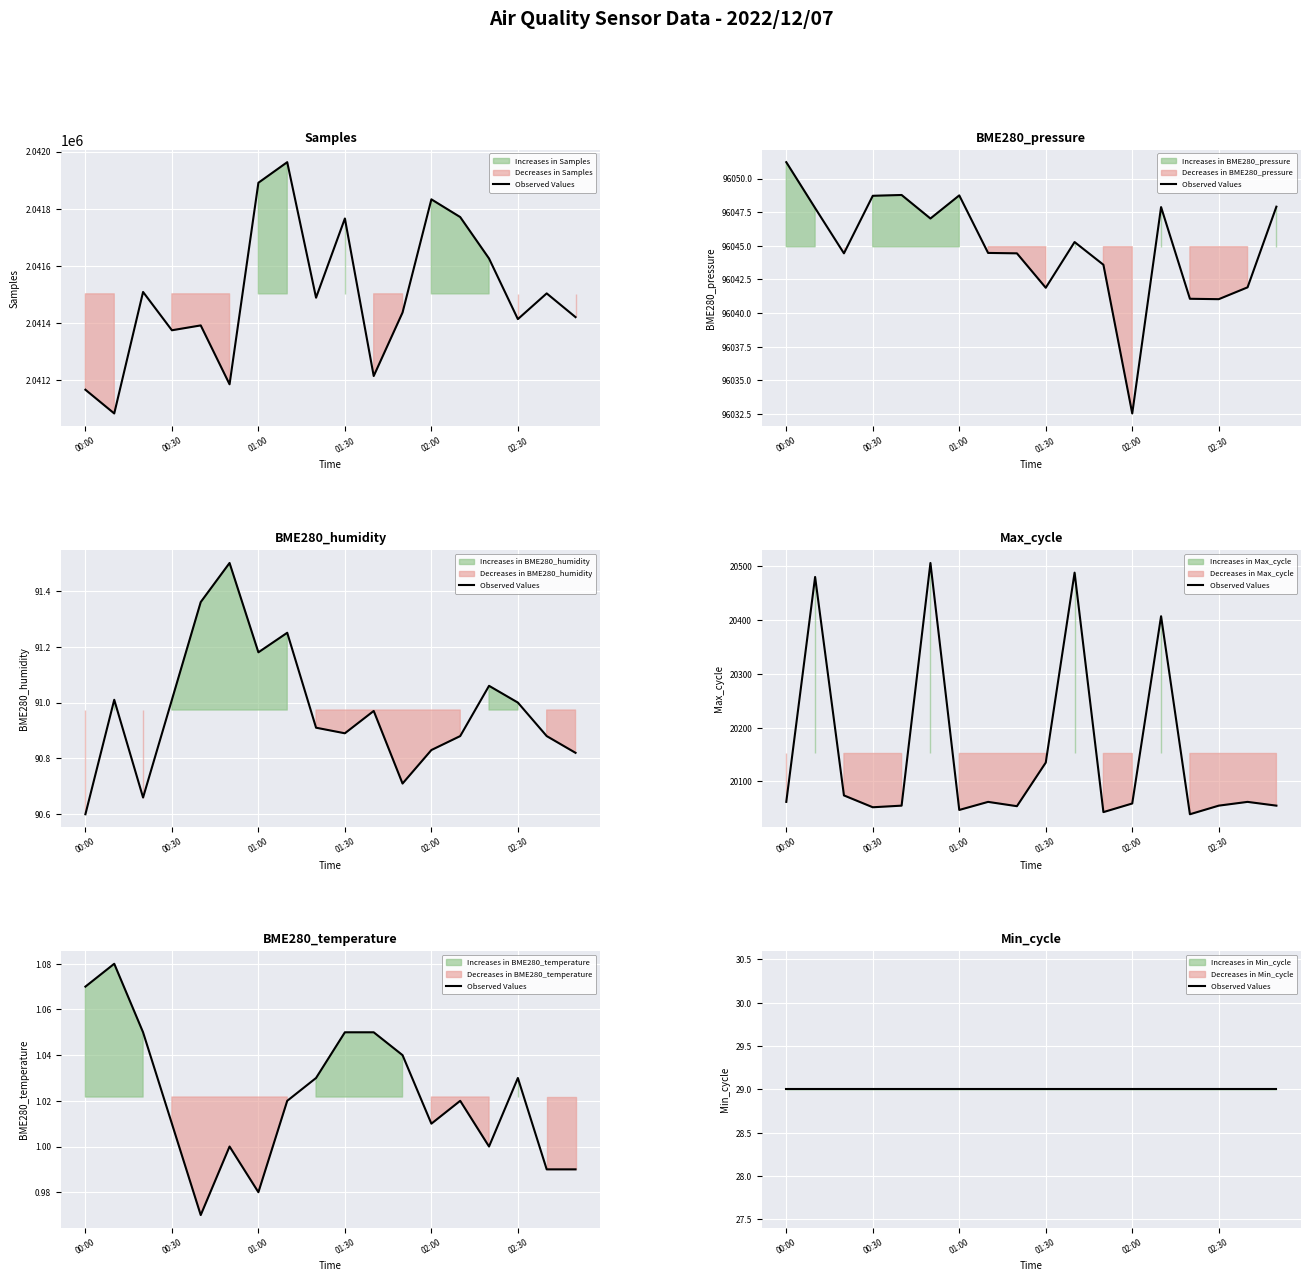

In Max_cycle, how many points are lower than both neighbors (excluding endpoints)?

5